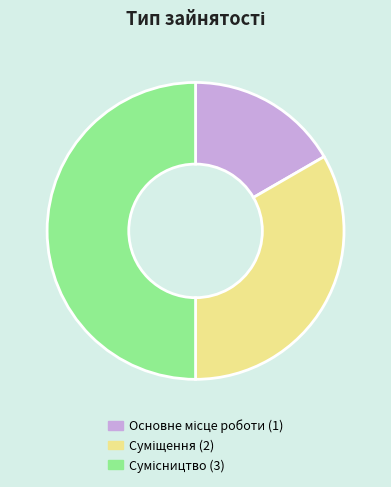

How many slices are in this pie chart?

3